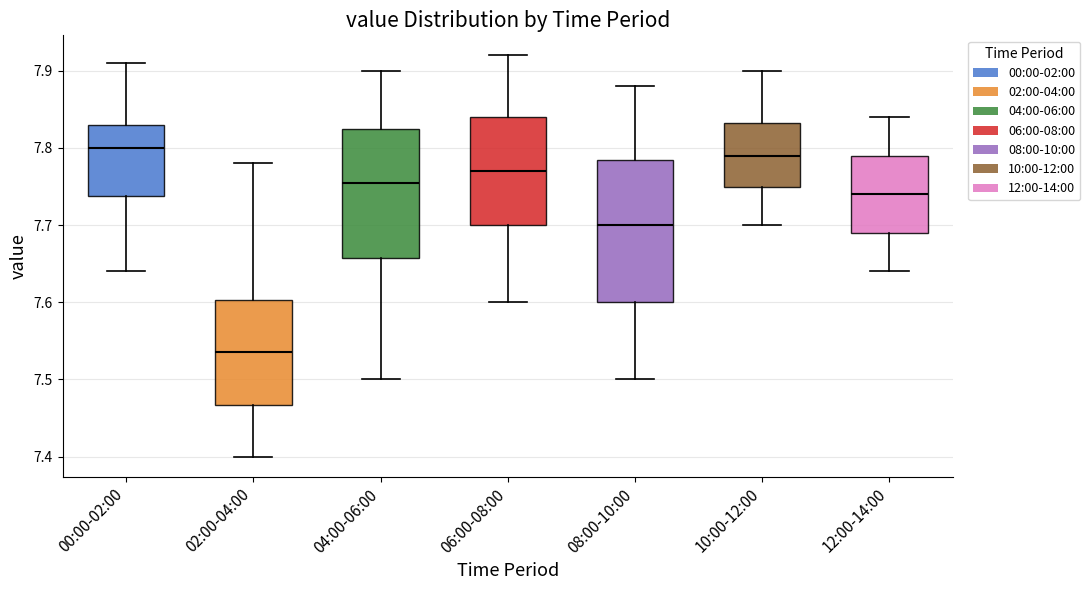

Which box is the tallest, from its lower edge to its upper edge?

08:00-10:00